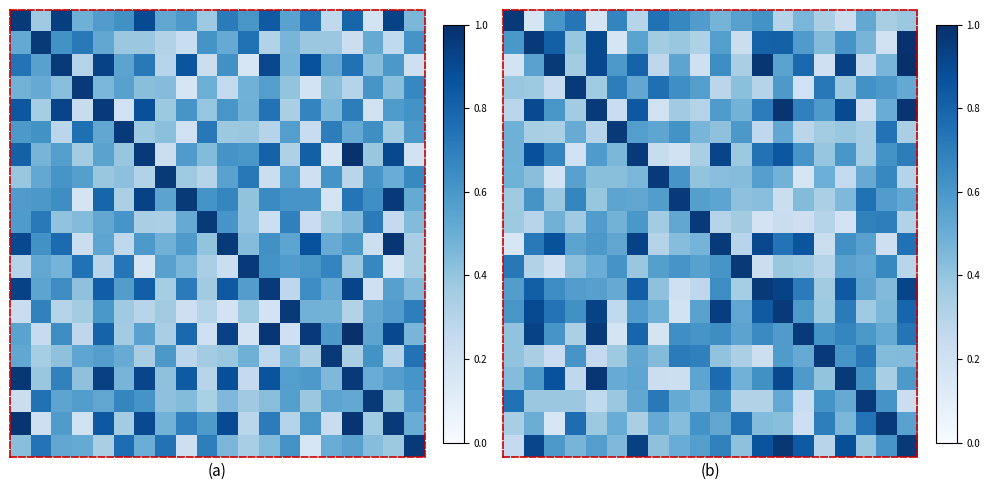

What is the difference between the highest and lowest values at 15?

0.8